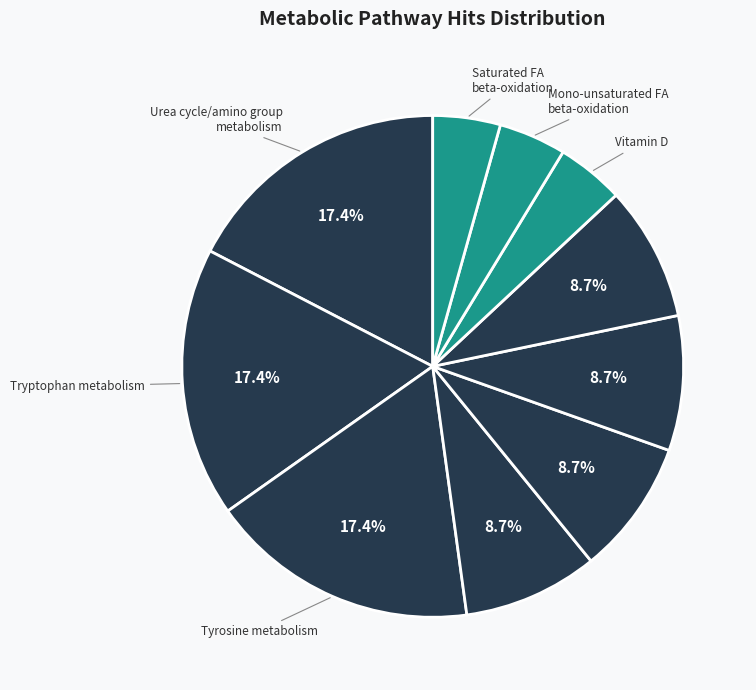

Rank the categories by value from highest to lowest.

Urea cycle/amino group metabolism, Tryptophan metabolism, Tyrosine metabolism, Fatty Acid Metabolism, Lysine metabolism, Histidine metabolism, Arginine and Proline Metabolism, Vitamin D, Mono-unsaturated fatty acid beta-oxidation, Saturated fatty acids beta-oxidation